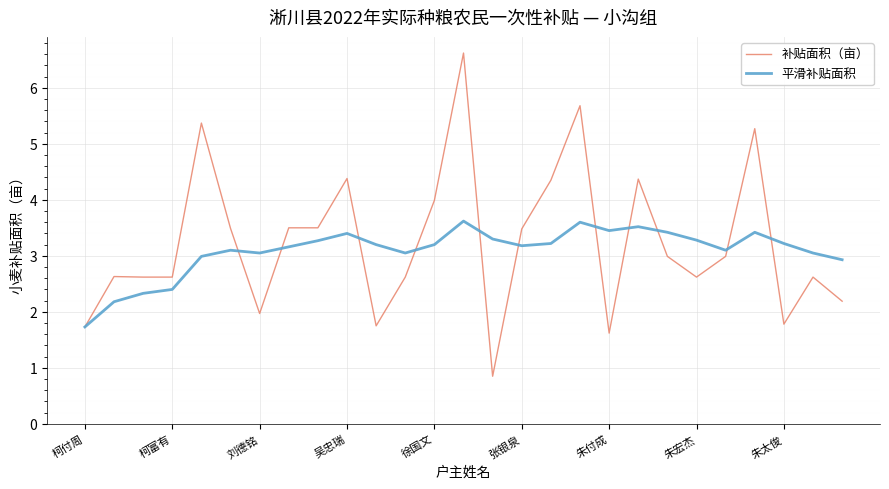

List the series in order of their peak value, lowest first.

平滑补贴面积, 补贴面积（亩）